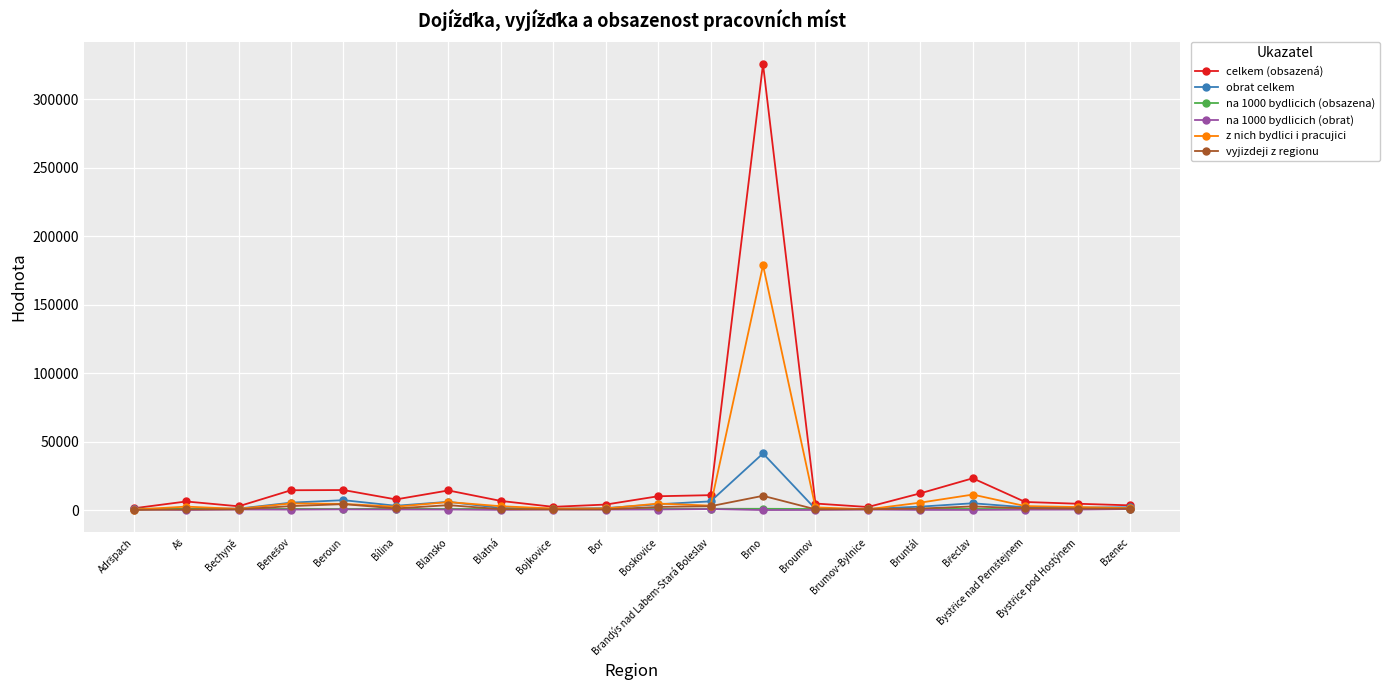

What is the label of the 11th point from the right?

Bor